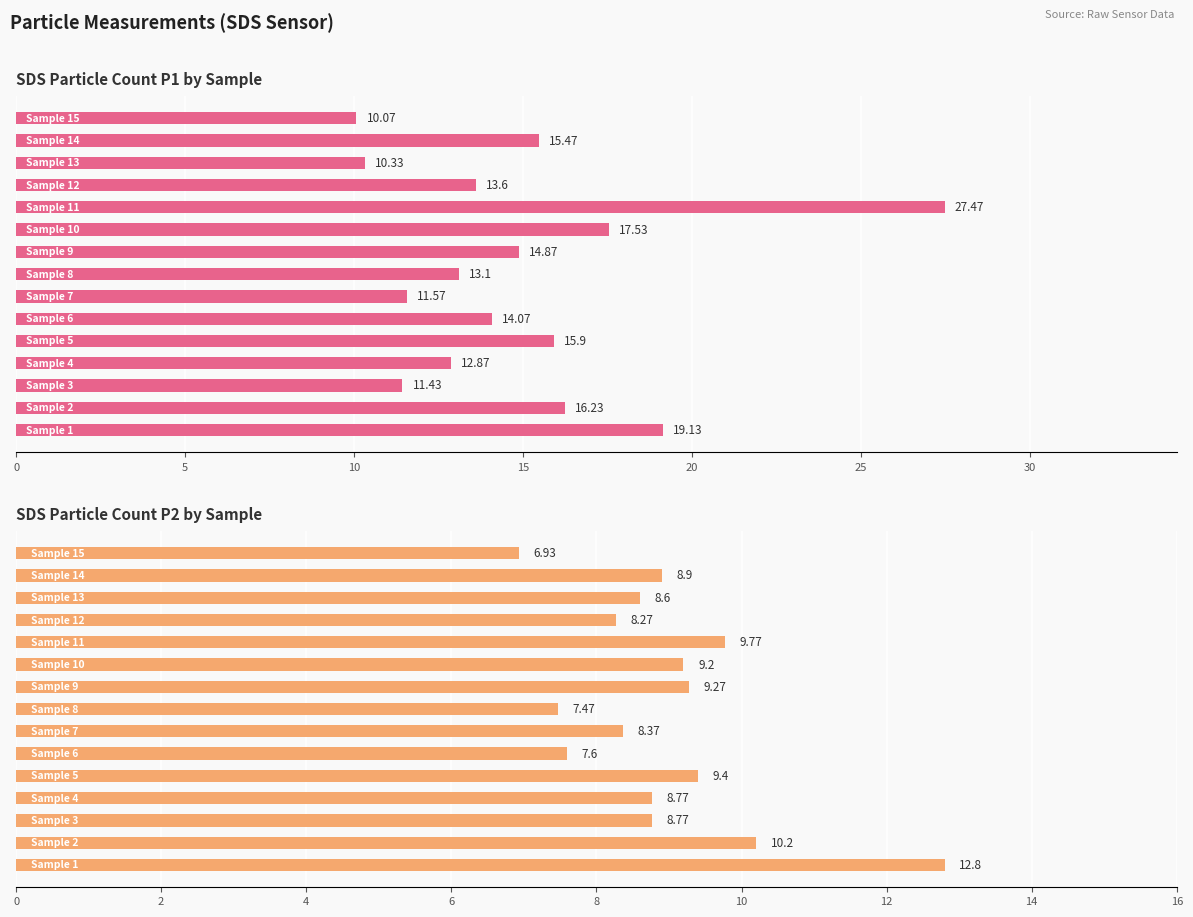

What is the average value of the SDS_P1 series?

14.9